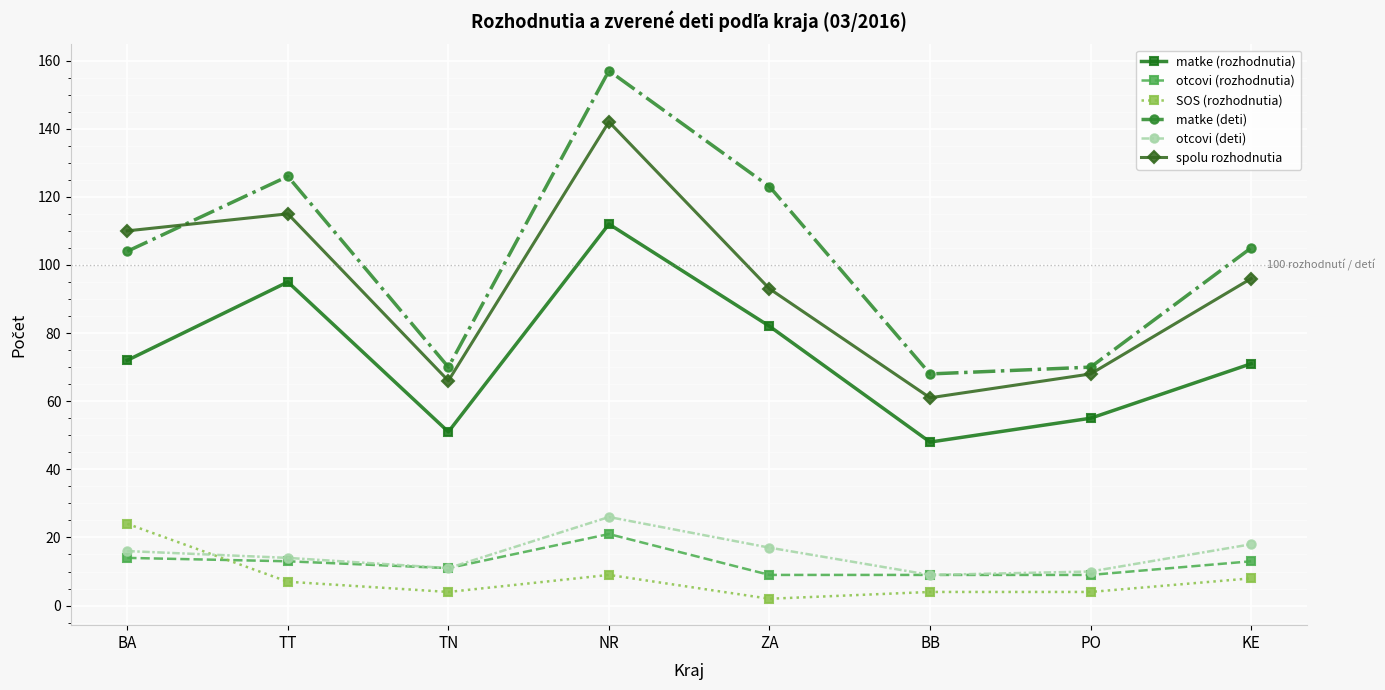

What is the difference between the highest and lowest values at KE?

97